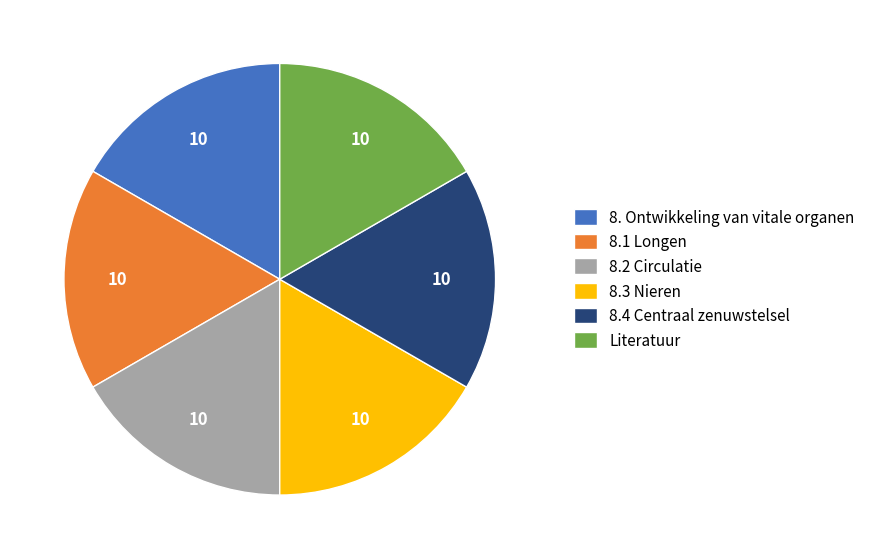

How many slices are in this pie chart?

6